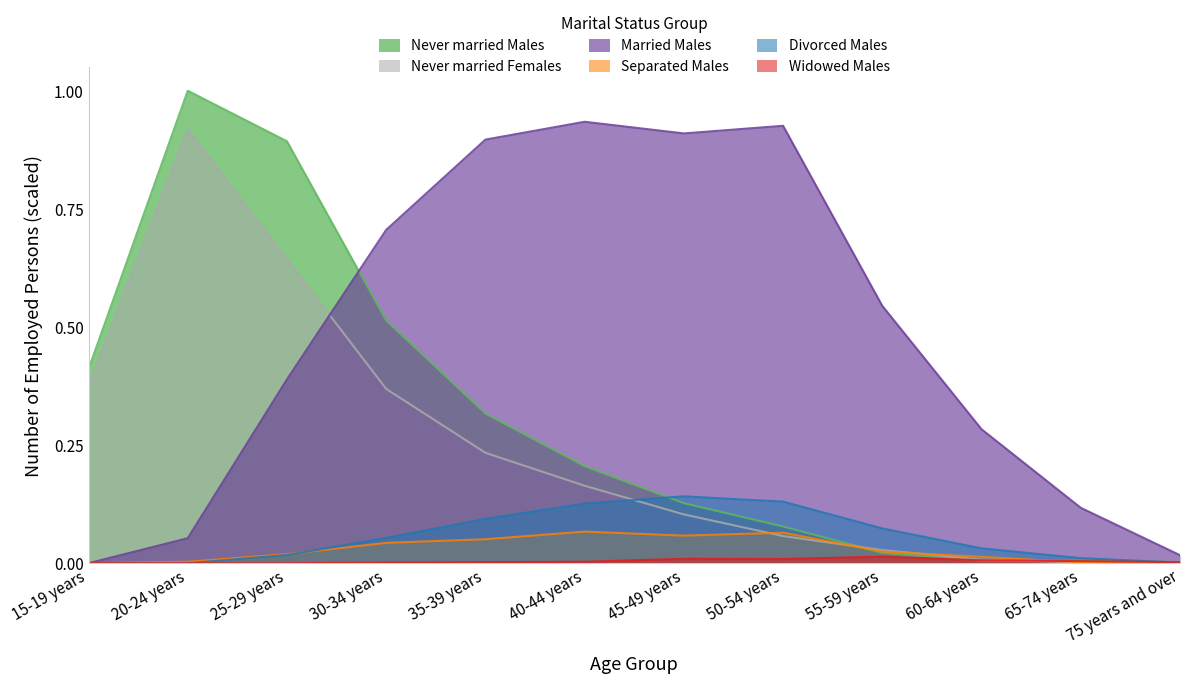

Where is the first local maximum for Divorced Males?

45-49 years